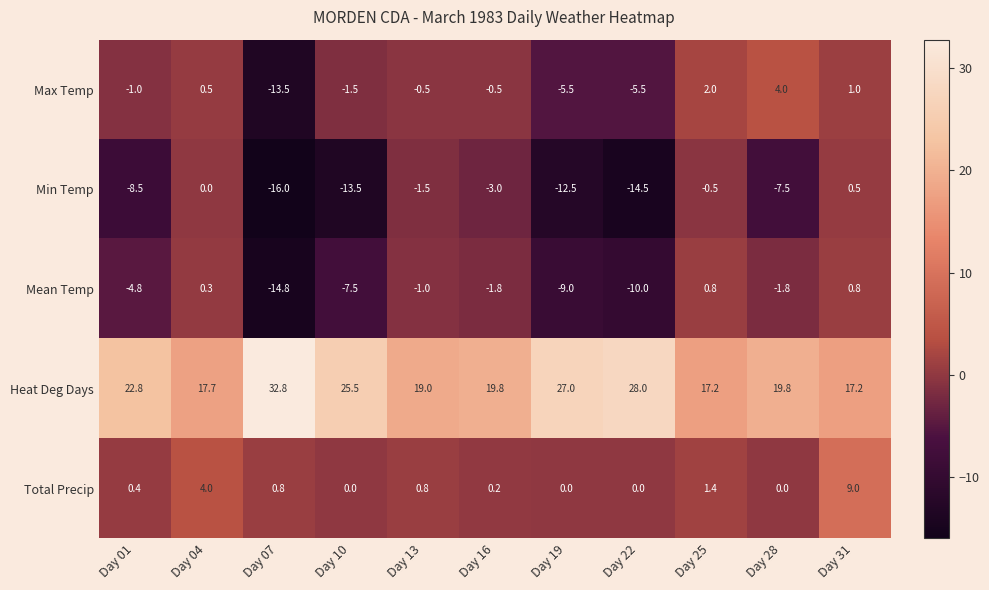

What is the difference between the second highest and minimum values in the Heat Deg Days series?

10.8